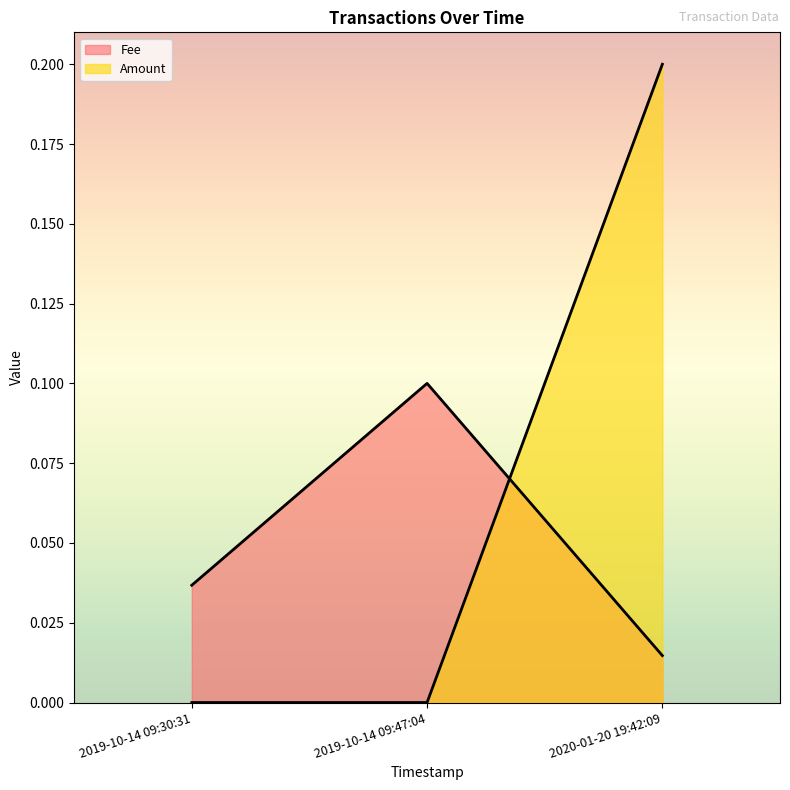

How many data points does each series have?

3